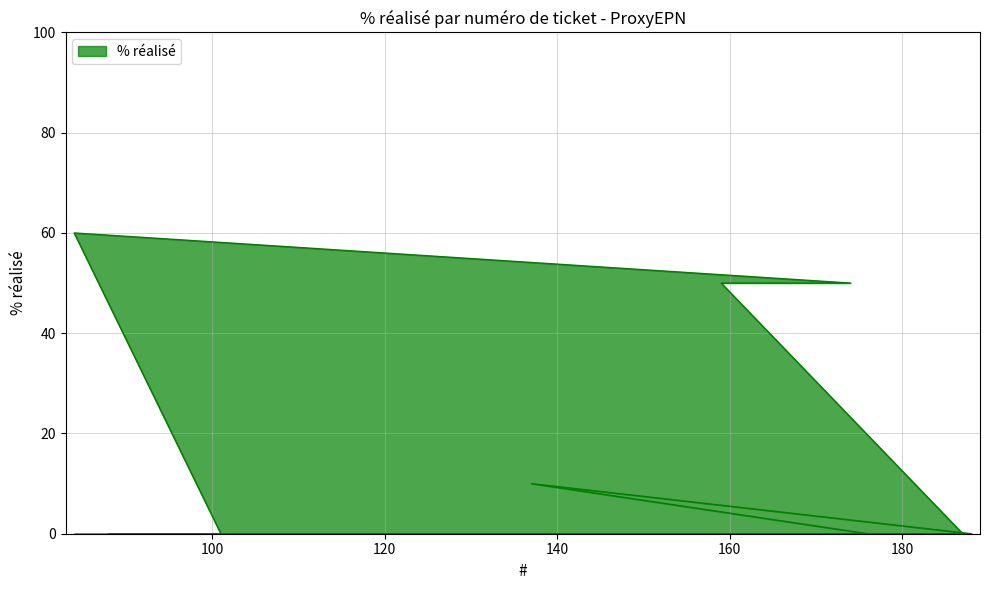

How many lines are shown in the chart?

1